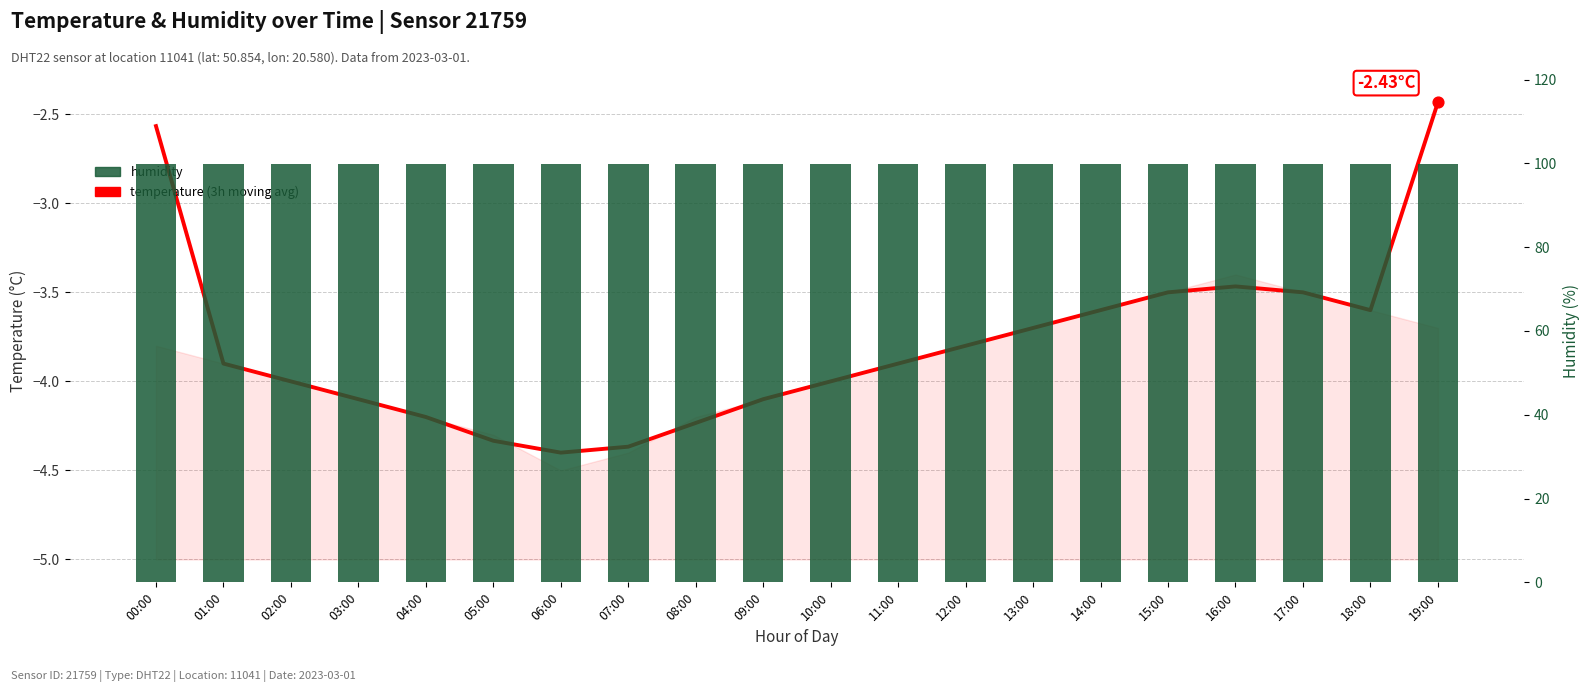

What are all the series names shown in the legend?

temperature (3h moving avg), humidity